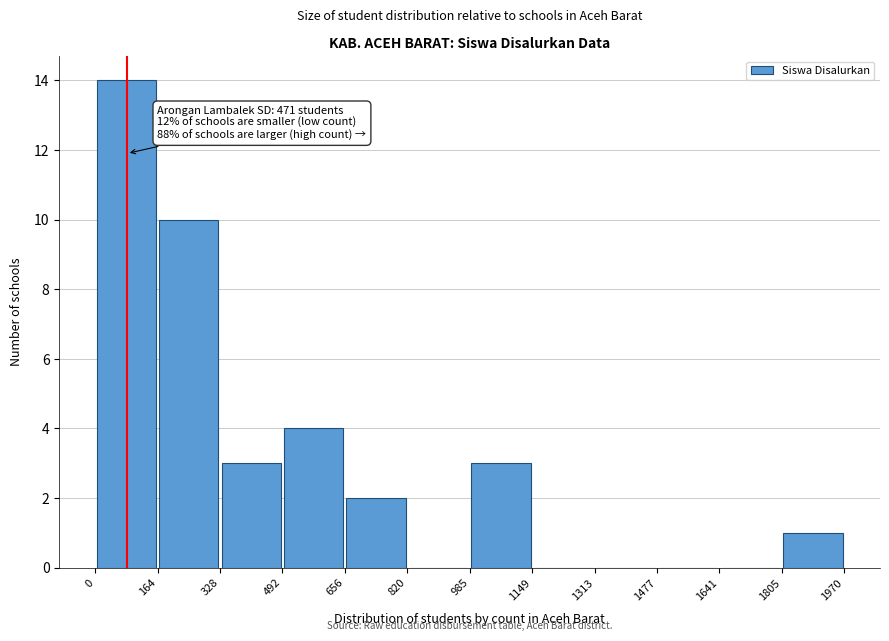

Which range on the x-axis has the tallest bar?

0 to 164